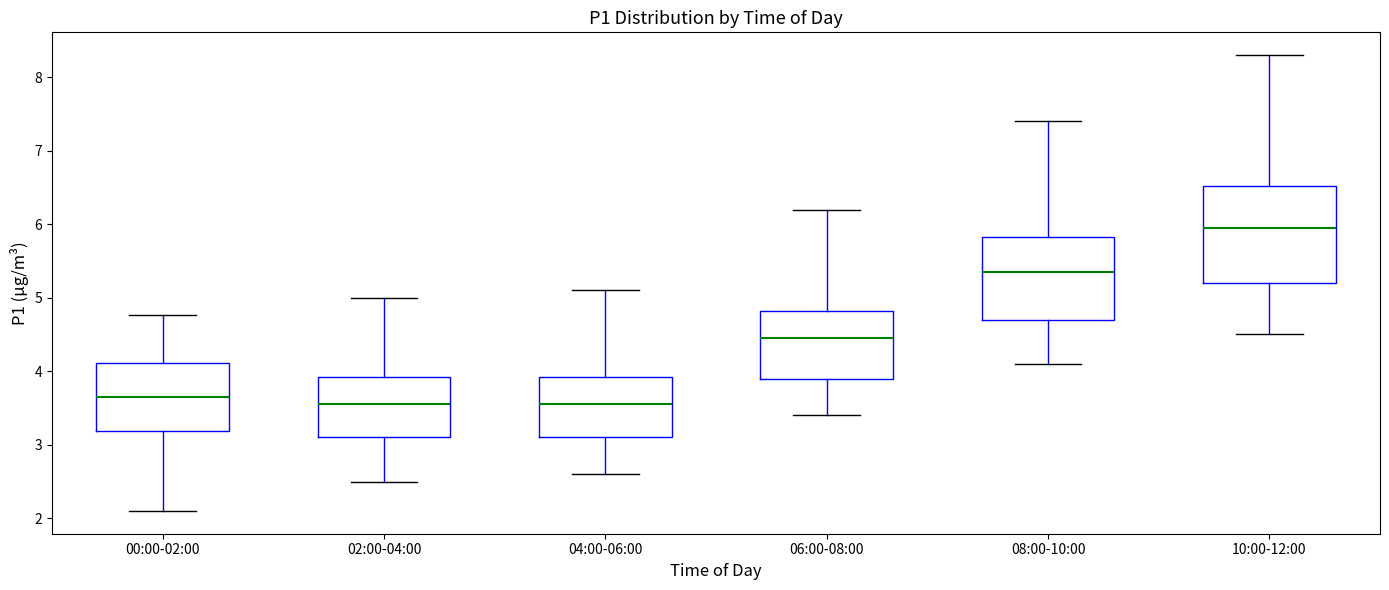

Comparing the boxes themselves (not the whiskers), which one is the tallest?

10:00-12:00